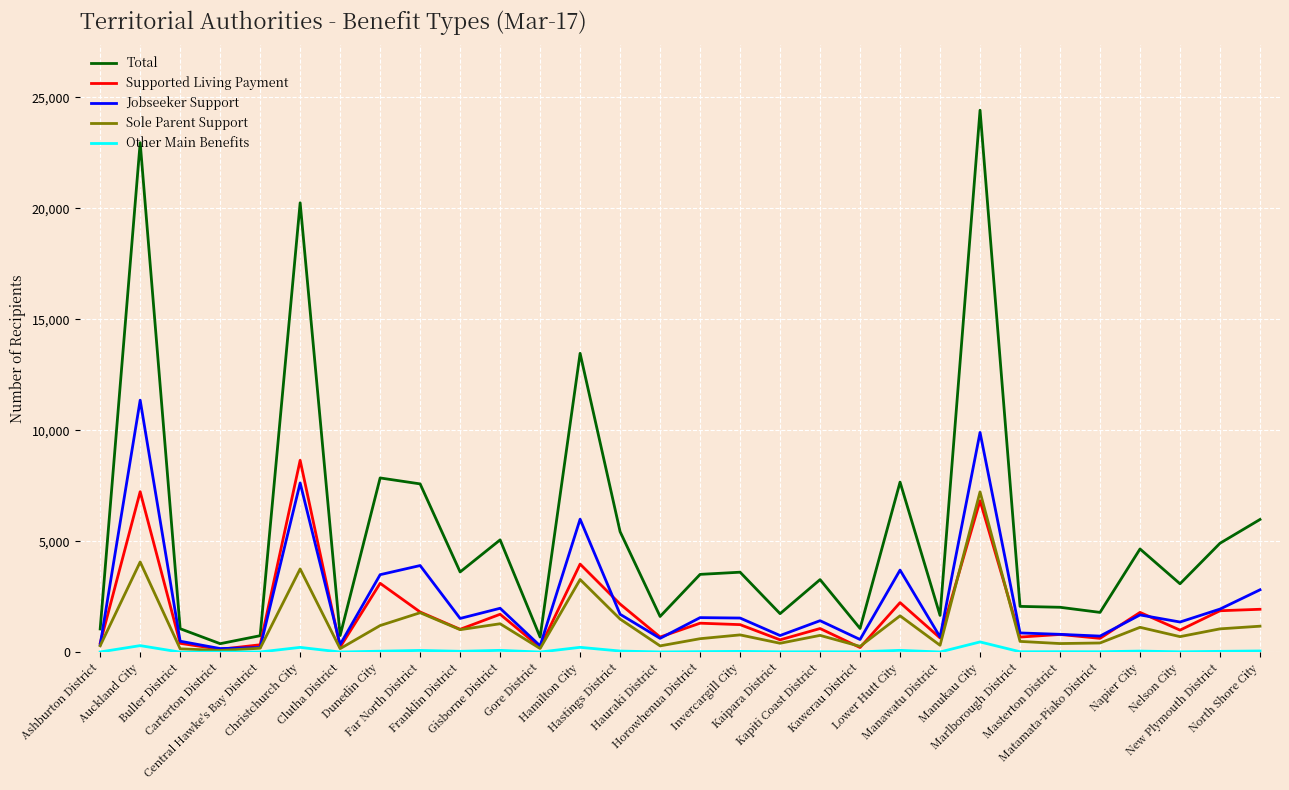

Does the chart display data point markers on the line(s)?

No